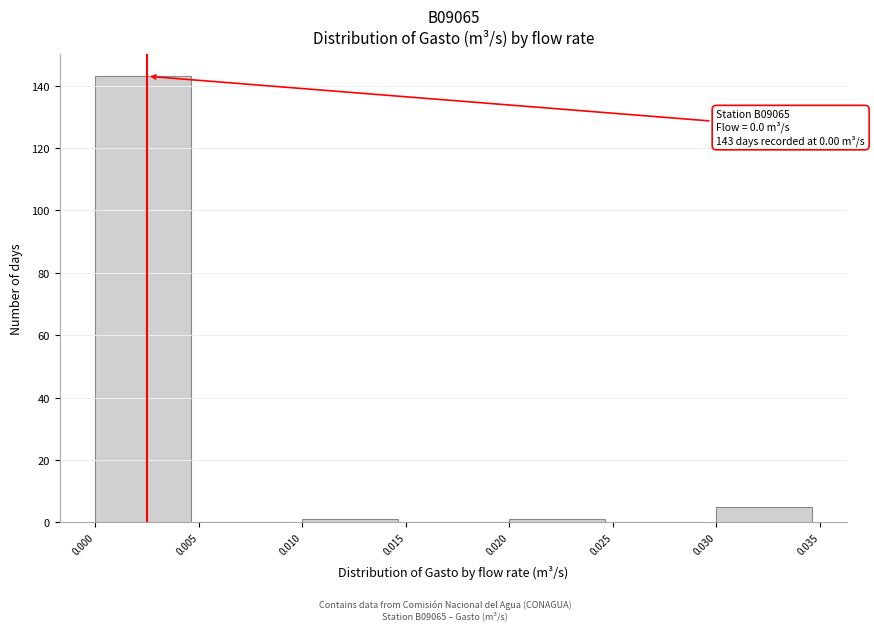

Which range on the x-axis has the tallest bar?

0.000 to 0.005